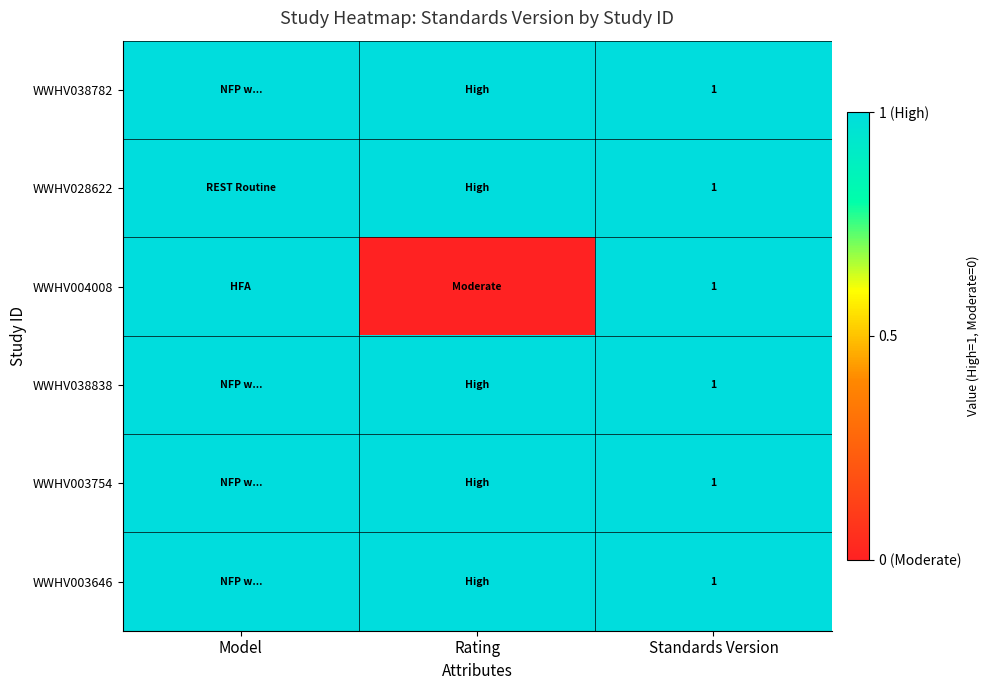

What is the total value across all series at Standards Version?

6